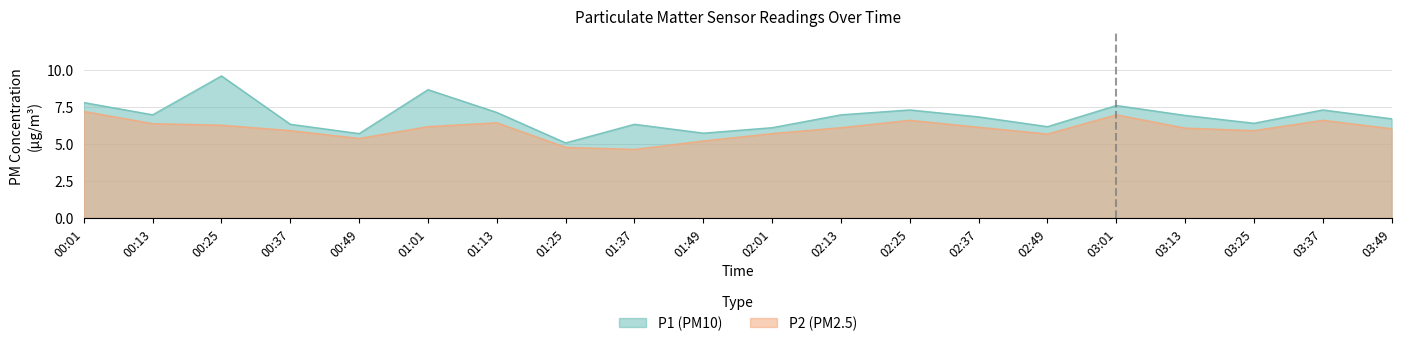

At which category does P2 reach its first local valley?

00:49